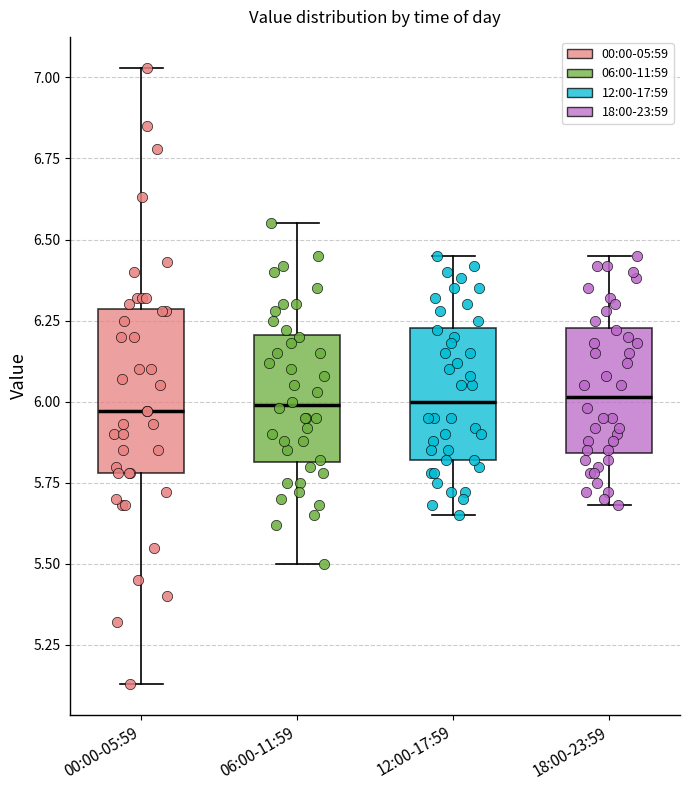

Where is the upper edge of the box for 12:00-17:59 on the y-axis? The values are not printed on the chart, so give them approximately, as read against the axis.

6.25